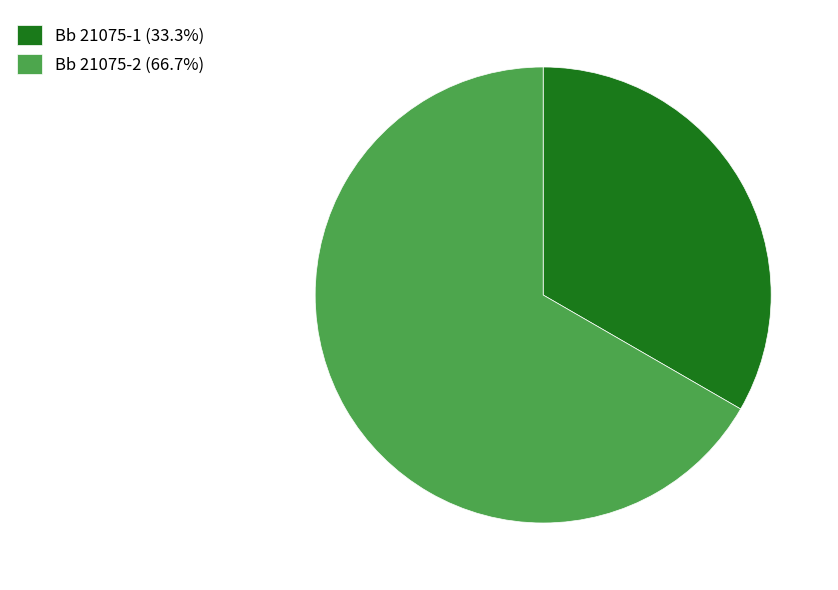

Does any single category account for the majority?

Yes